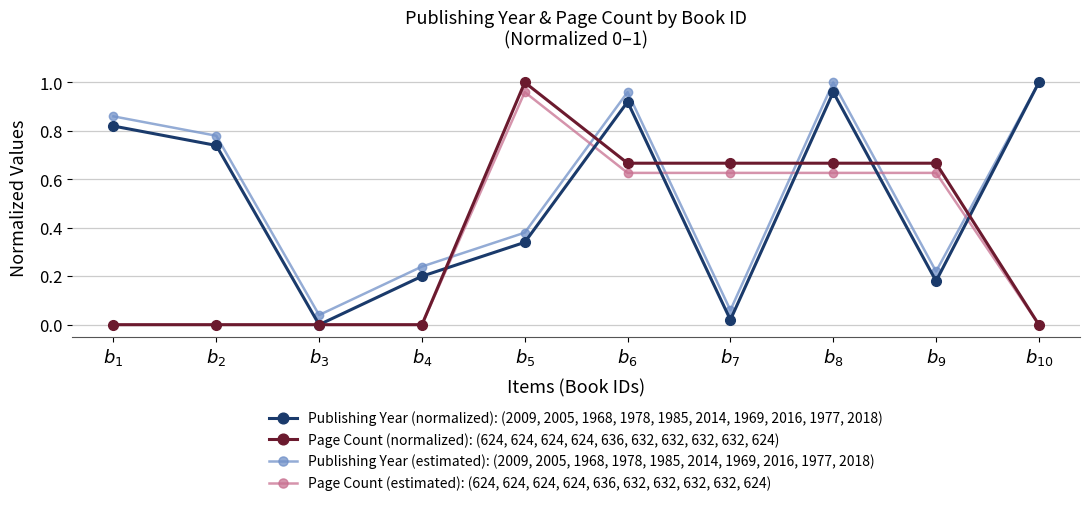

In Publishing Year (normalized): (2009, 2005, 1968, 1978, 1985, 2014, 1969, 2016, 1977, 2018), how many points are lower than both neighbors (excluding endpoints)?

3